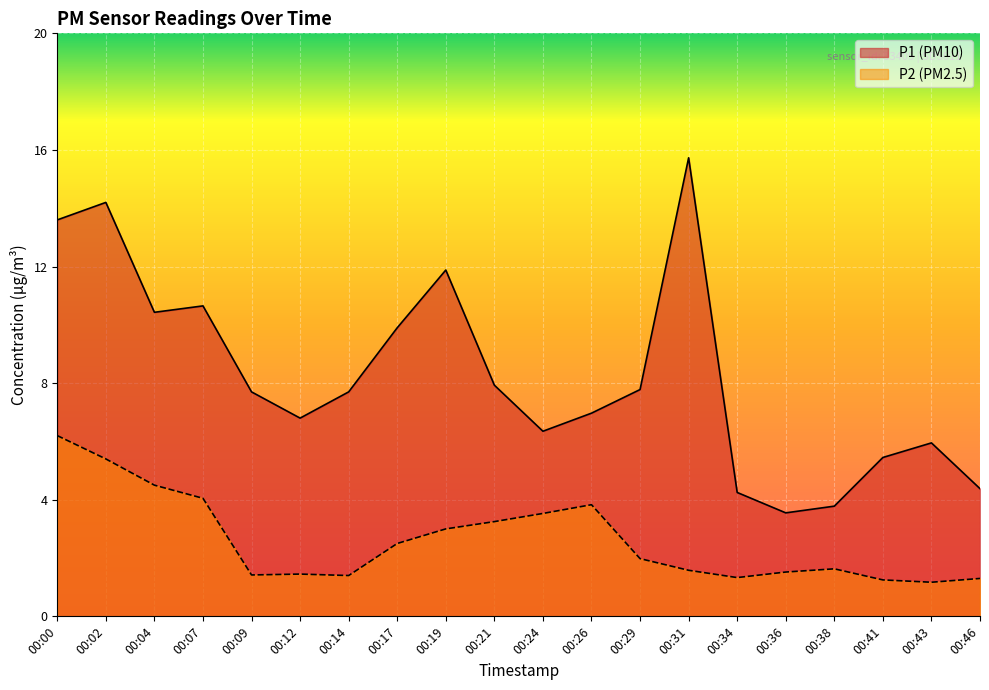

Is the value of P1 at 00:02 greater than the value of P2 at 00:02?

Yes